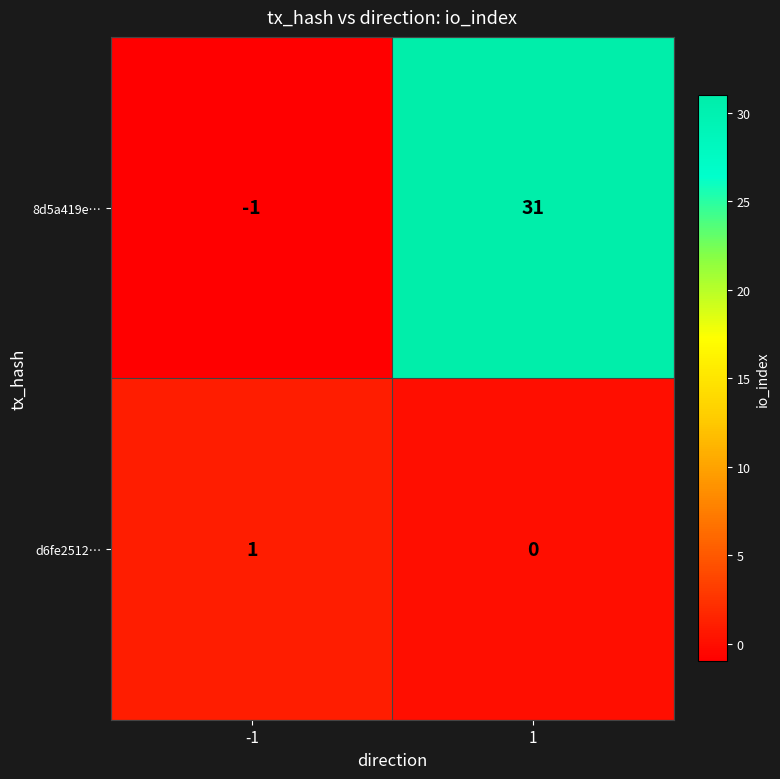

Which series has the largest range (max minus min)?

8d5a419e…